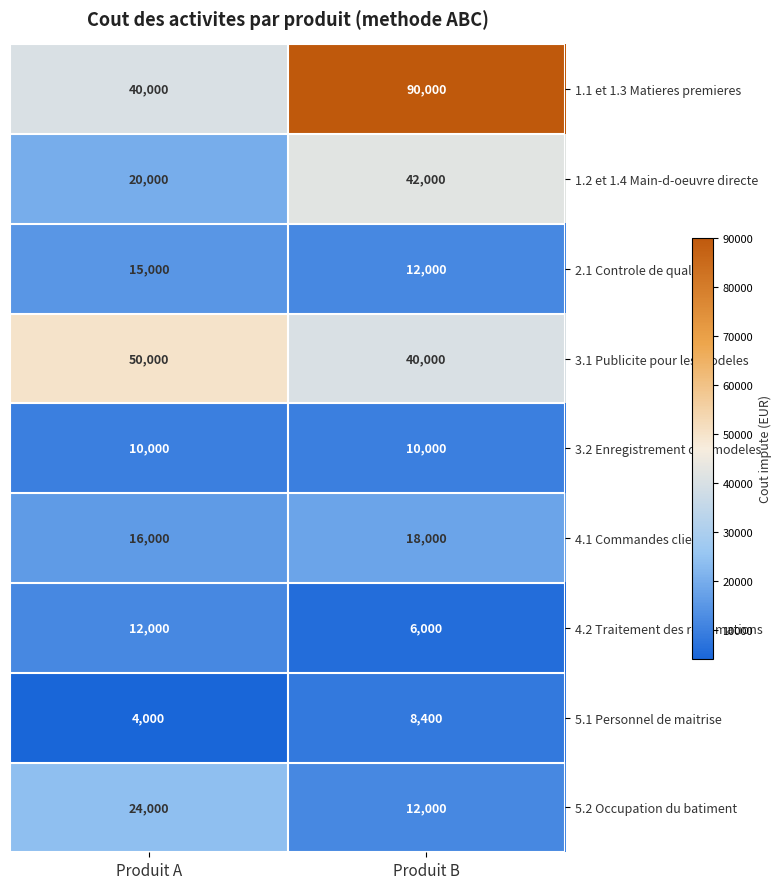

True or false: 5.1 Personnel de maitrise has a value of 8400 at Produit B.

True